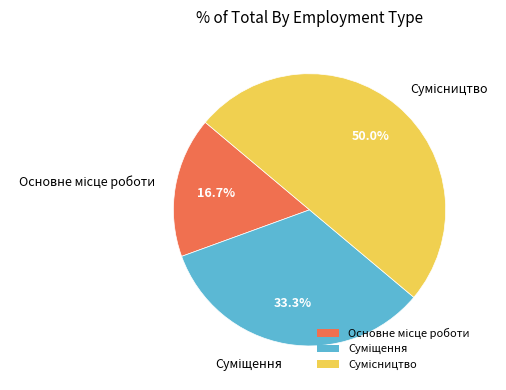

To the nearest percent, what percentage of the pie is Суміщення?

33%